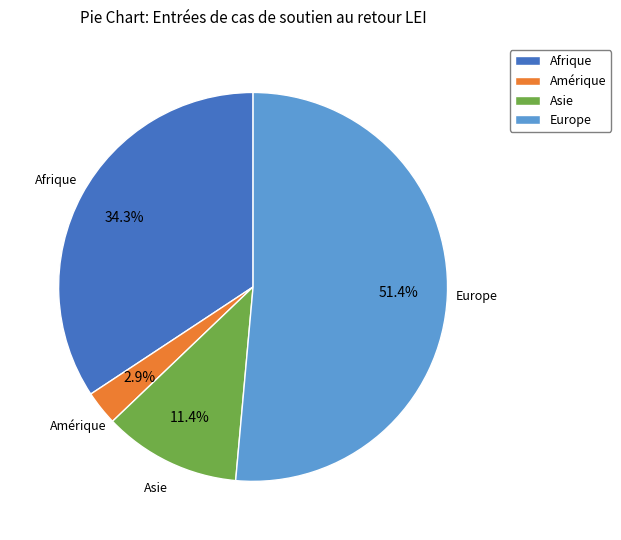

How much of the chart is everything except Asie?

88.6%